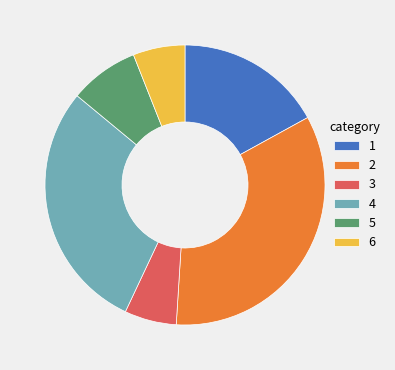

Is it true that 3 is 16% of the pie?

False